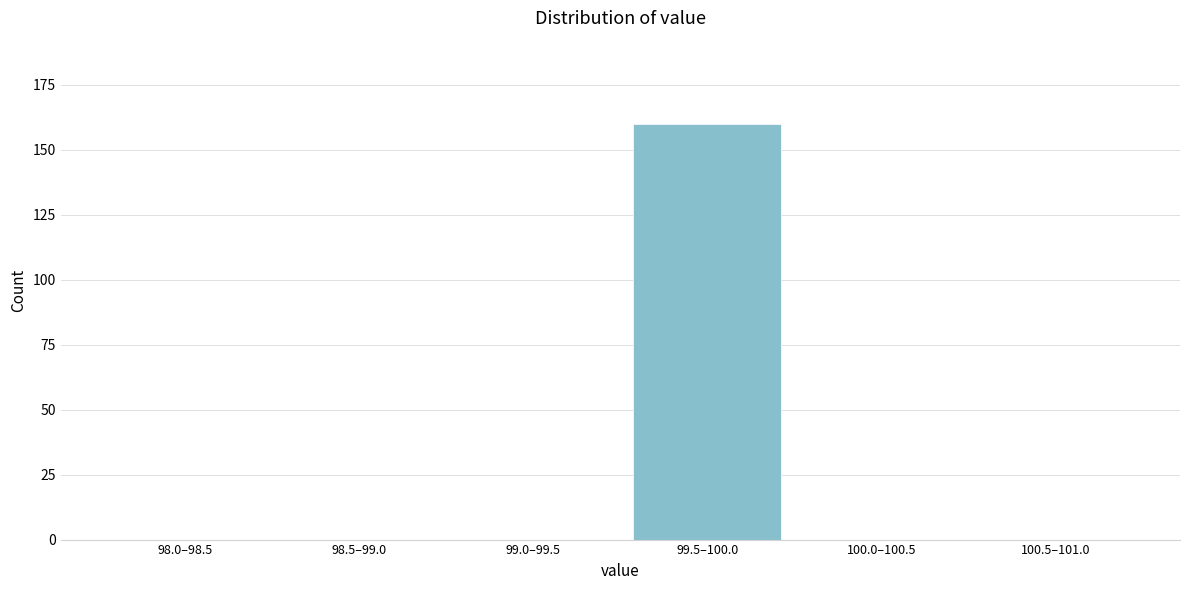

Reading left to right, list all the values displayed in this chart.

98.0–98.5=0	98.5–99.0=0	99.0–99.5=0	99.5–100.0=160	100.0–100.5=0	100.5–101.0=0